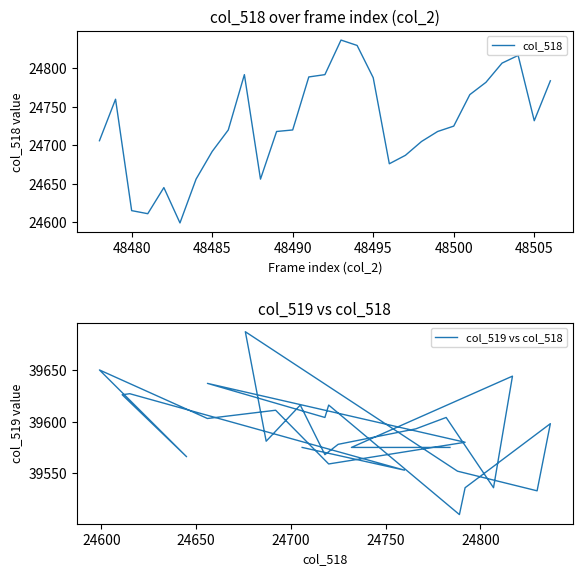

Is it true that col_518 equals 5943 at 48505?

False